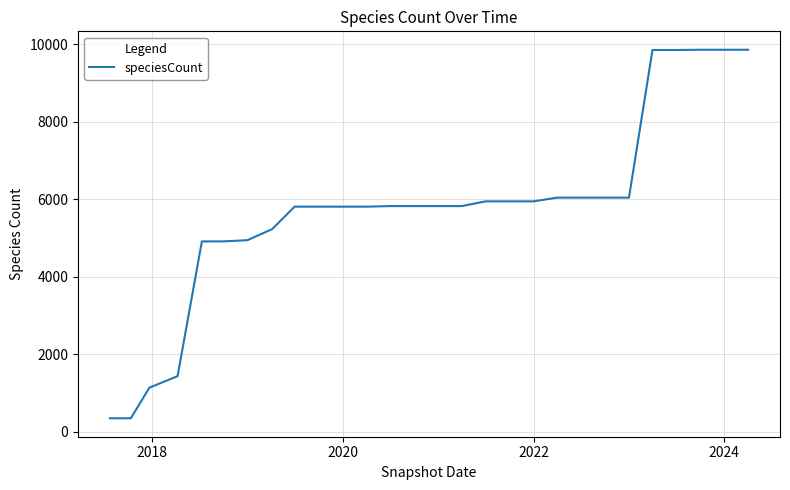

What is the greatest value displayed?

9860